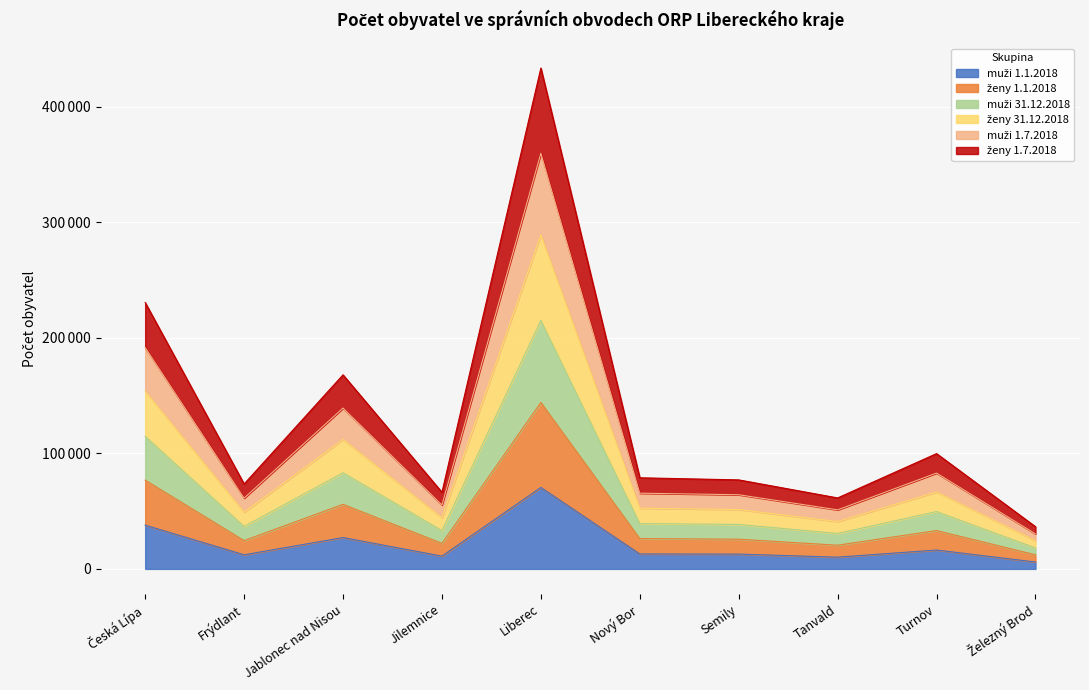

What is the sum of all muži 1.1.2018 values?

217041